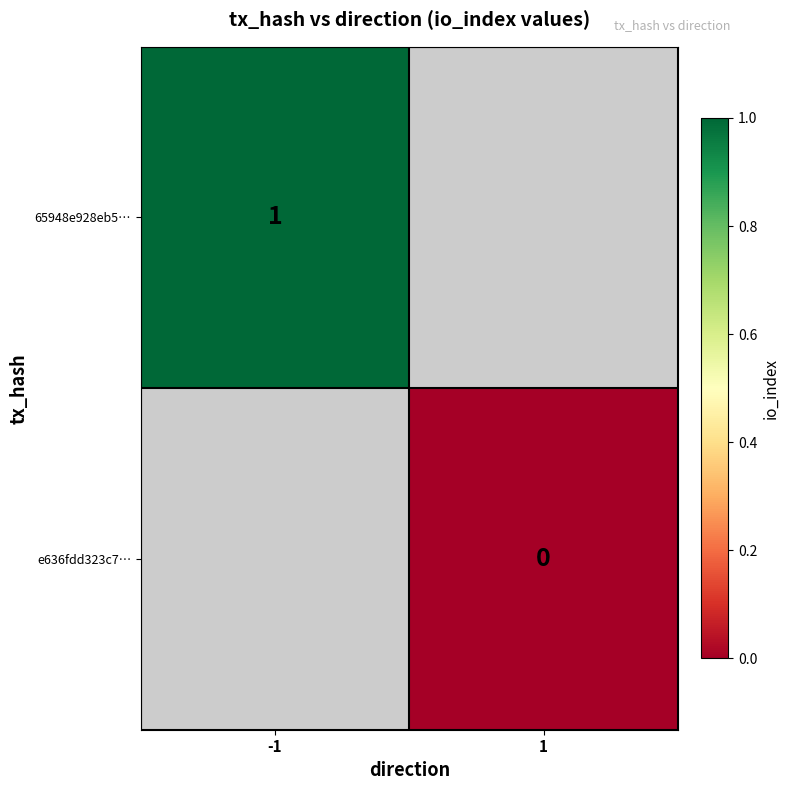

At how many categories does at least one series exceed 0?

1